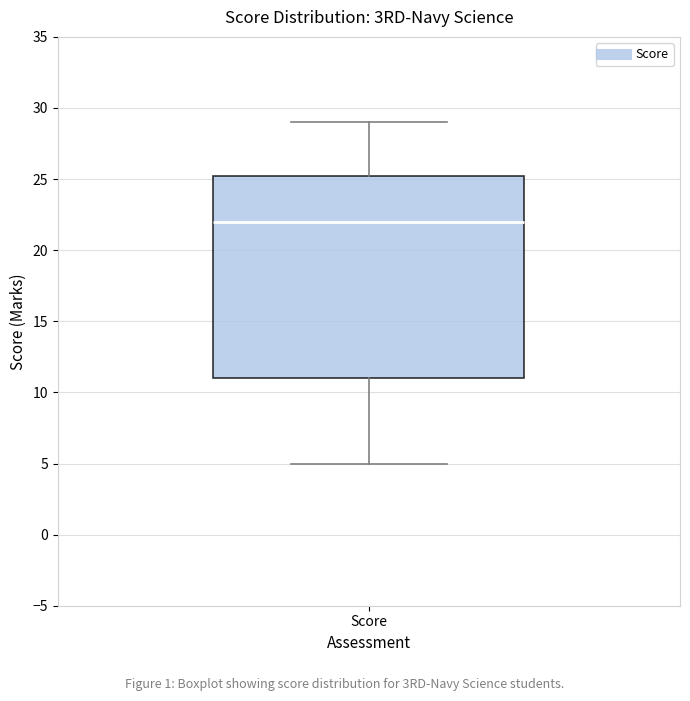

Transcribe this box plot: give where the median line is, the range the box spans, and where the two whiskers end, as read against the y-axis. The values are not printed on the chart, so give them approximately, as read against the axis.

median 22.0, box 11.0 to 25.5, whiskers 5.0 to 29.0